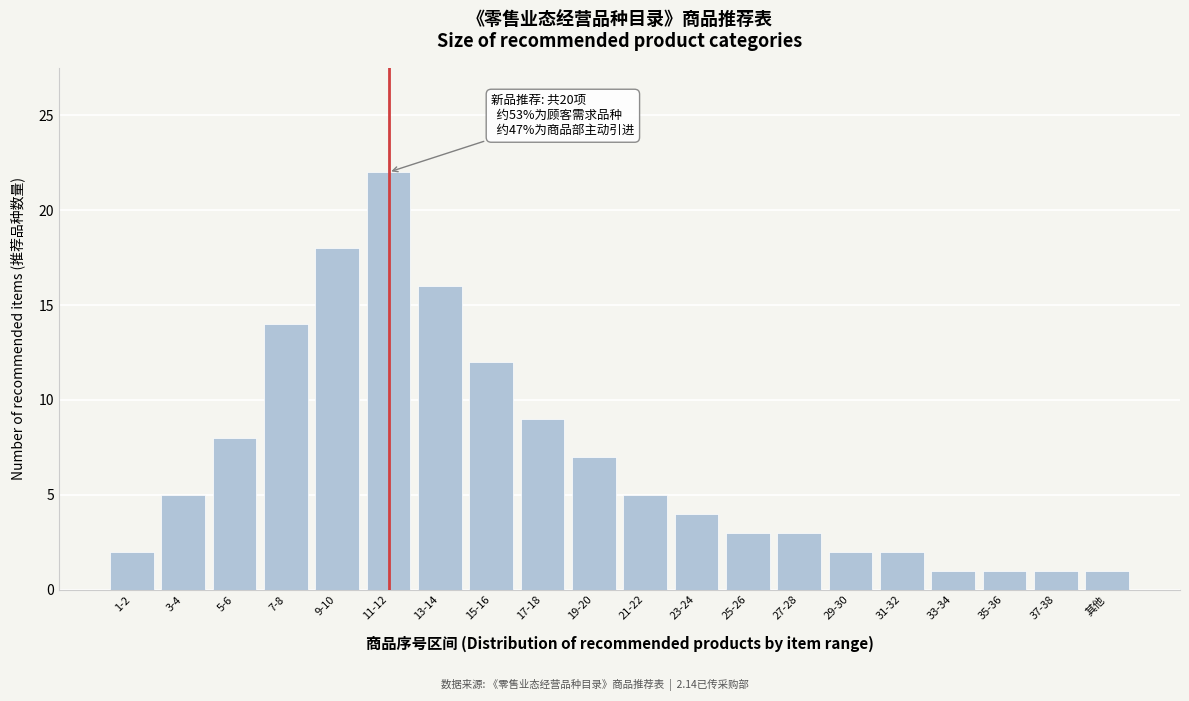

Reading left to right, extract all data points from this chart.

2	5	8	14	18	22	16	12	9	7	5	4	3	3	2	2	1	1	1	1